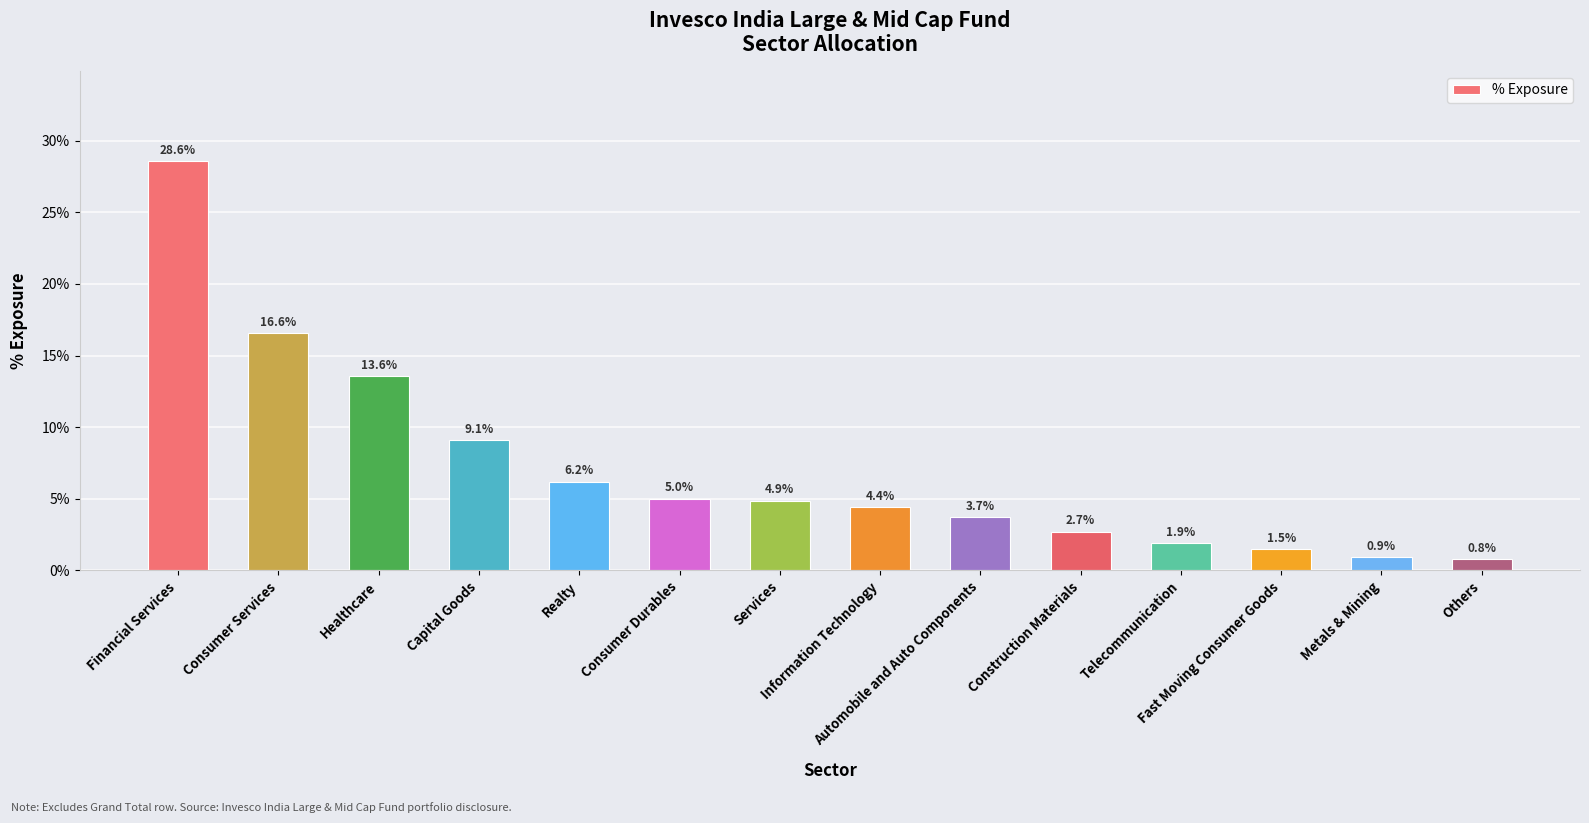

Are the bars horizontal?

No